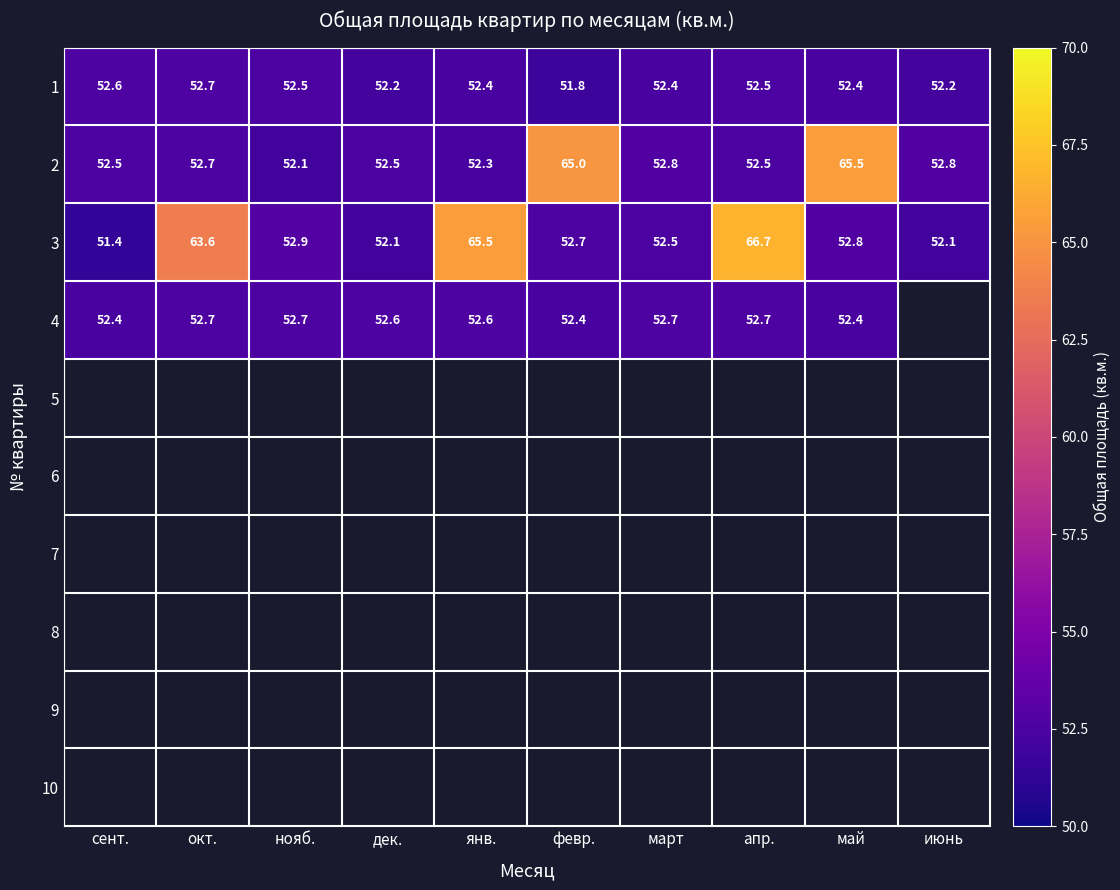

Is it true that 4 equals 32.2 at февр.?

False